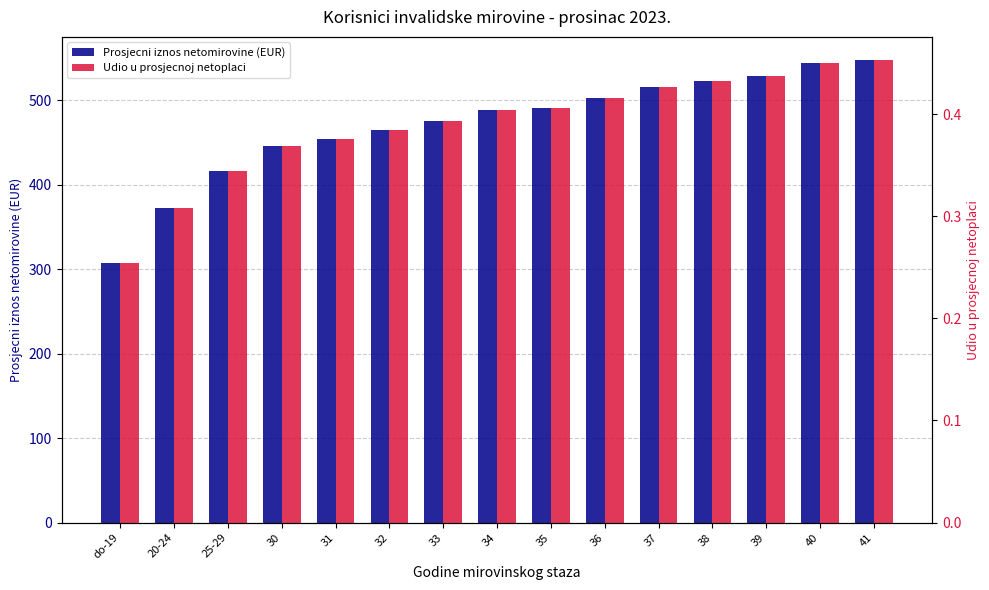

Rank the series by their average value, from lowest to highest.

Udio u prosjecnoj netoplaci, Prosjecni iznos netomirovine (EUR)